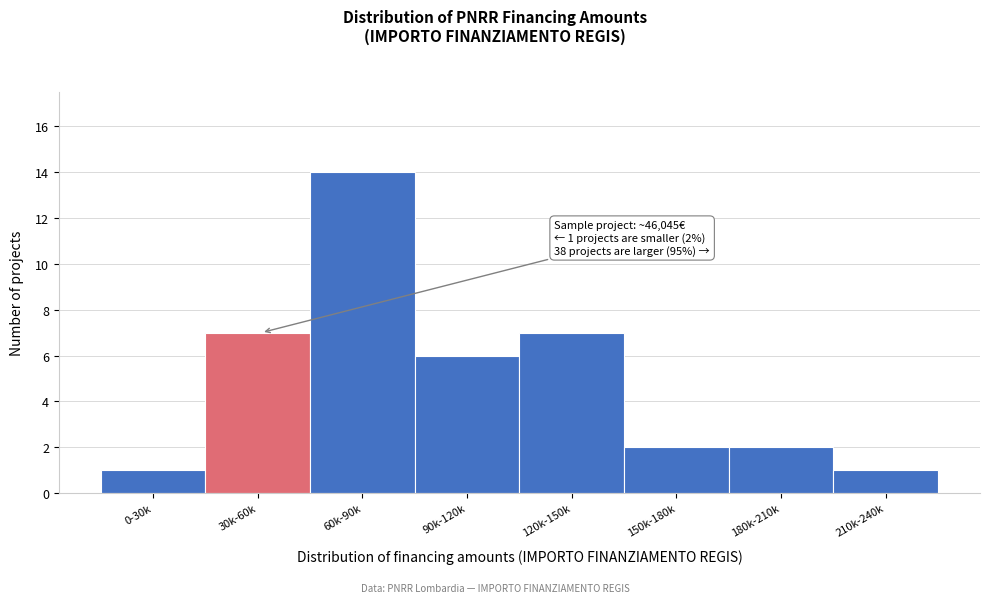

Reading right to left, extract all data points from this chart.

1	2	2	7	6	14	7	1